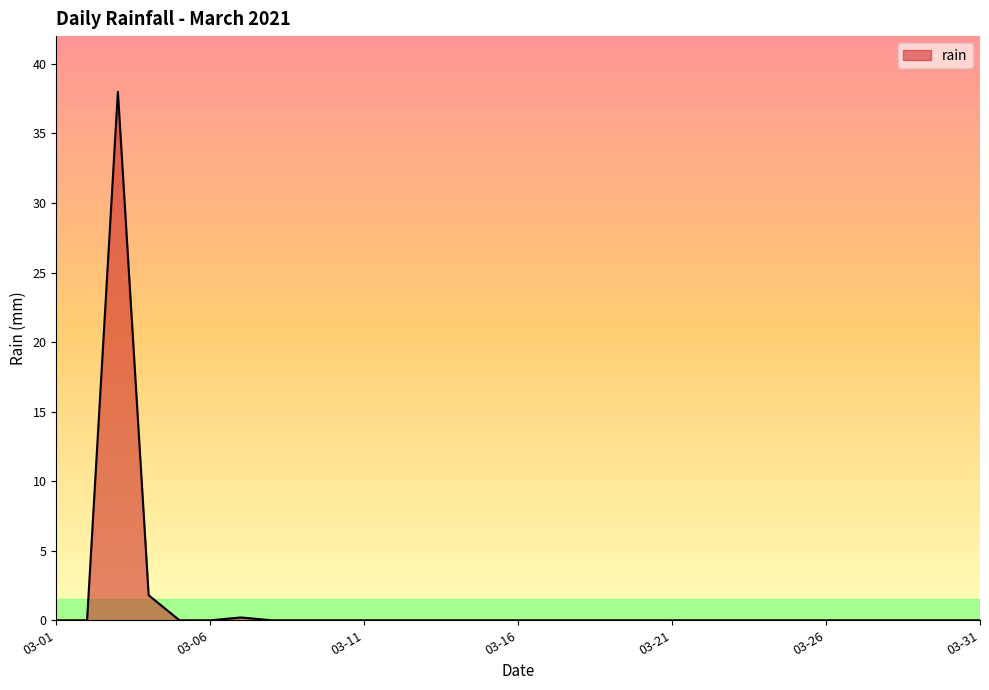

What is the difference between the maximum and minimum values?

38.0